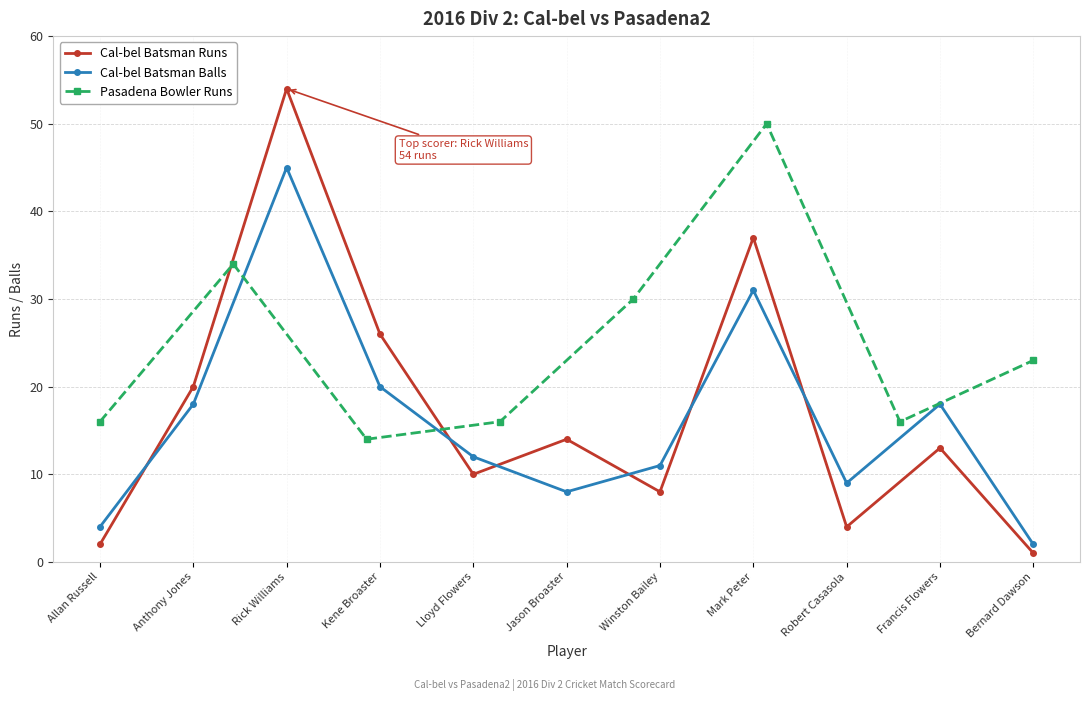

What is the difference between the Cal-bel Batsman Balls values at Winston Bailey and Kene Broaster?

9